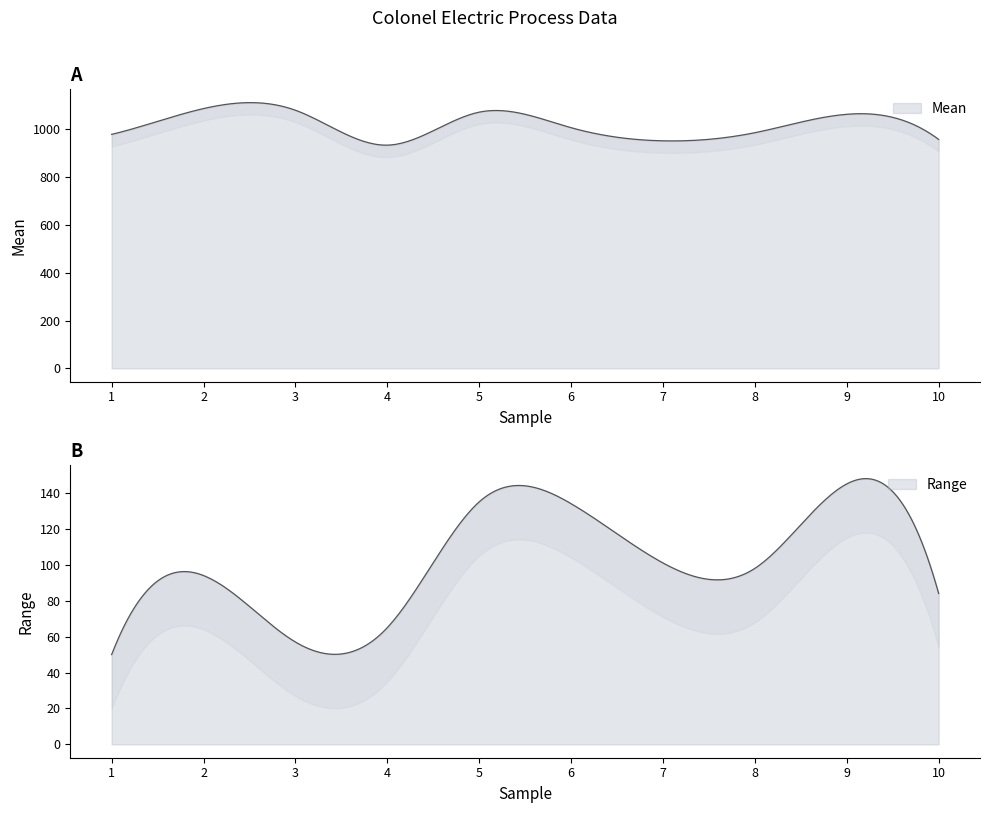

What is the value of the Range point at the 7th from the left?

101